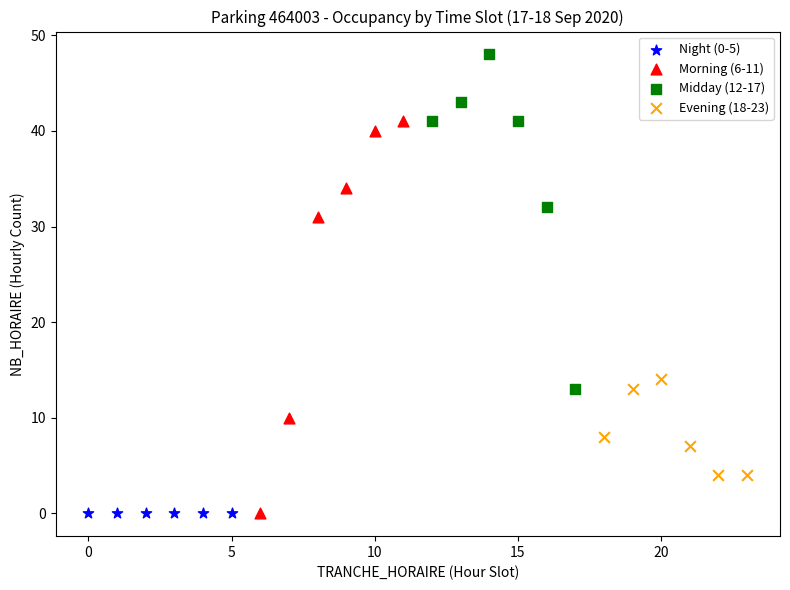

Which series contains the highest Y value?

Midday (12-17)